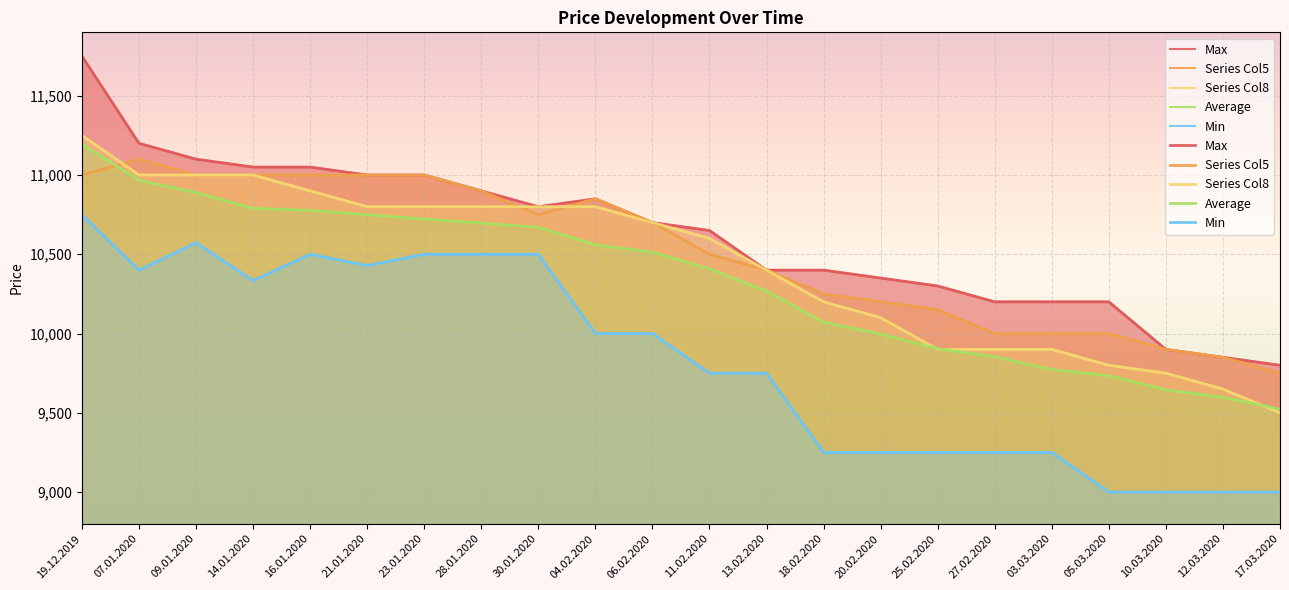

Which series has the largest total across all categories?

Max